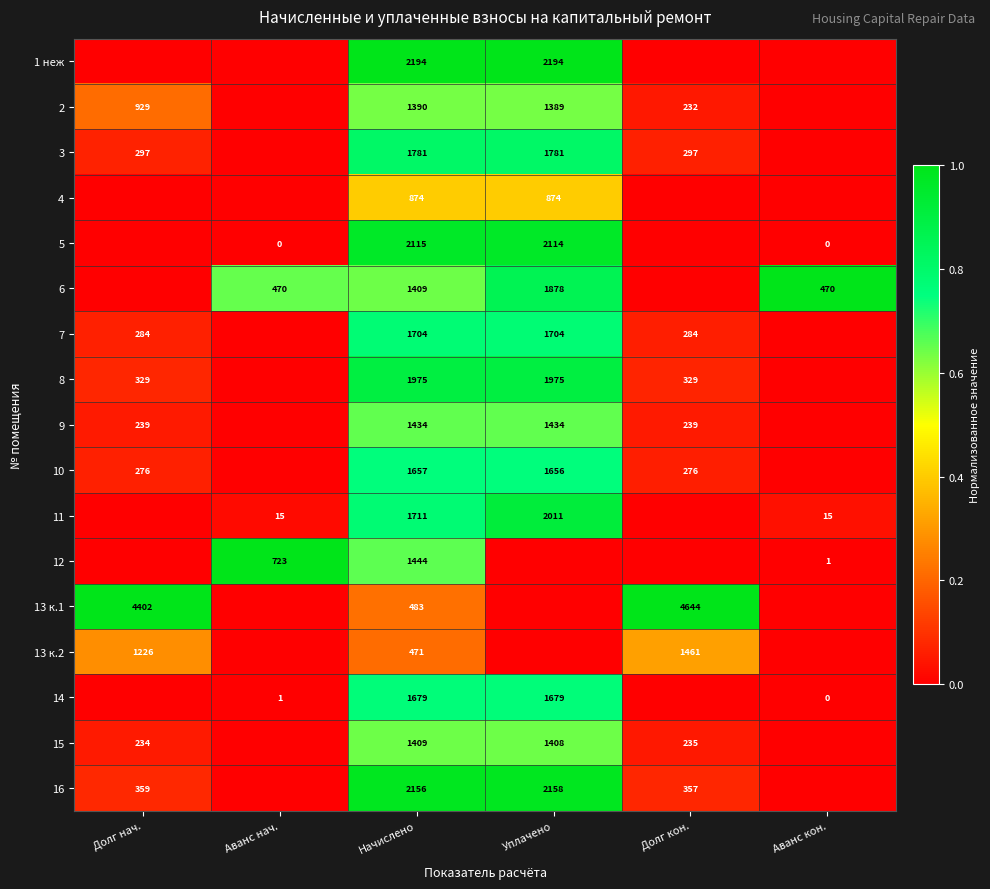

The 13 к.2 series shows 1893 at Долг нач.. True or false?

False